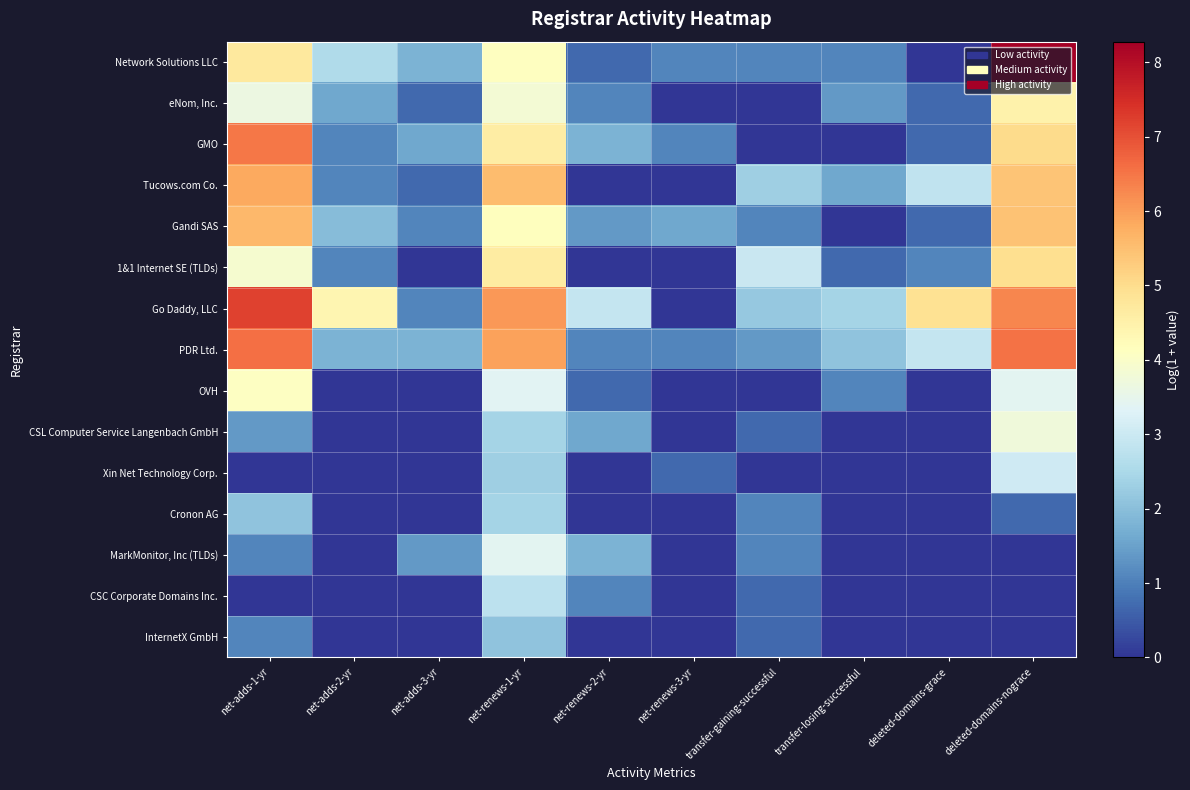

Reading left to right, what are all the values shown in this chart?

Network Solutions LLC: net-adds-1-yr=4.7	net-adds-2-yr=2.6	net-adds-3-yr=1.8	net-renews-1-yr=4.1	net-renews-2-yr=0.7	net-renews-3-yr=1.1	transfer-gaining-successful=1.1	transfer-losing-successful=1.1	deleted-domains-grace=0.0	deleted-domains-nograce=8.3
eNom, Inc.: net-adds-1-yr=3.6	net-adds-2-yr=1.6	net-adds-3-yr=0.7	net-renews-1-yr=3.8	net-renews-2-yr=1.1	net-renews-3-yr=0.0	transfer-gaining-successful=0.0	transfer-losing-successful=1.4	deleted-domains-grace=0.7	deleted-domains-nograce=4.5
GMO: net-adds-1-yr=6.5	net-adds-2-yr=1.1	net-adds-3-yr=1.6	net-renews-1-yr=4.6	net-renews-2-yr=1.8	net-renews-3-yr=1.1	transfer-gaining-successful=0.0	transfer-losing-successful=0.0	deleted-domains-grace=0.7	deleted-domains-nograce=5.0
Tucows.com Co.: net-adds-1-yr=5.8	net-adds-2-yr=1.1	net-adds-3-yr=0.7	net-renews-1-yr=5.5	net-renews-2-yr=0.0	net-renews-3-yr=0.0	transfer-gaining-successful=2.3	transfer-losing-successful=1.6	deleted-domains-grace=2.8	deleted-domains-nograce=5.4
Gandi SAS: net-adds-1-yr=5.6	net-adds-2-yr=1.9	net-adds-3-yr=1.1	net-renews-1-yr=4.1	net-renews-2-yr=1.4	net-renews-3-yr=1.6	transfer-gaining-successful=1.1	transfer-losing-successful=0.0	deleted-domains-grace=0.7	deleted-domains-nograce=5.5
1&1 Internet SE (TLDs): net-adds-1-yr=3.9	net-adds-2-yr=1.1	net-adds-3-yr=0.0	net-renews-1-yr=4.6	net-renews-2-yr=0.0	net-renews-3-yr=0.0	transfer-gaining-successful=2.9	transfer-losing-successful=0.7	deleted-domains-grace=1.1	deleted-domains-nograce=5.0
Go Daddy, LLC: net-adds-1-yr=7.2	net-adds-2-yr=4.4	net-adds-3-yr=1.1	net-renews-1-yr=6.1	net-renews-2-yr=2.9	net-renews-3-yr=0.0	transfer-gaining-successful=2.2	transfer-losing-successful=2.4	deleted-domains-grace=4.9	deleted-domains-nograce=6.3
PDR Ltd.: net-adds-1-yr=6.6	net-adds-2-yr=1.8	net-adds-3-yr=1.8	net-renews-1-yr=5.9	net-renews-2-yr=1.1	net-renews-3-yr=1.1	transfer-gaining-successful=1.4	transfer-losing-successful=2.1	deleted-domains-grace=2.9	deleted-domains-nograce=6.6
OVH: net-adds-1-yr=4.1	net-adds-2-yr=0.0	net-adds-3-yr=0.0	net-renews-1-yr=3.4	net-renews-2-yr=0.7	net-renews-3-yr=0.0	transfer-gaining-successful=0.0	transfer-losing-successful=1.1	deleted-domains-grace=0.0	deleted-domains-nograce=3.4
CSL Computer Service Langenbach GmbH: net-adds-1-yr=1.4	net-adds-2-yr=0.0	net-adds-3-yr=0.0	net-renews-1-yr=2.4	net-renews-2-yr=1.6	net-renews-3-yr=0.0	transfer-gaining-successful=0.7	transfer-losing-successful=0.0	deleted-domains-grace=0.0	deleted-domains-nograce=3.7
Xin Net Technology Corp.: net-adds-1-yr=0.0	net-adds-2-yr=0.0	net-adds-3-yr=0.0	net-renews-1-yr=2.3	net-renews-2-yr=0.0	net-renews-3-yr=0.7	transfer-gaining-successful=0.0	transfer-losing-successful=0.0	deleted-domains-grace=0.0	deleted-domains-nograce=3.0
Cronon AG: net-adds-1-yr=2.1	net-adds-2-yr=0.0	net-adds-3-yr=0.0	net-renews-1-yr=2.4	net-renews-2-yr=0.0	net-renews-3-yr=0.0	transfer-gaining-successful=1.1	transfer-losing-successful=0.0	deleted-domains-grace=0.0	deleted-domains-nograce=0.7
MarkMonitor, Inc (TLDs): net-adds-1-yr=1.1	net-adds-2-yr=0.0	net-adds-3-yr=1.4	net-renews-1-yr=3.4	net-renews-2-yr=1.8	net-renews-3-yr=0.0	transfer-gaining-successful=1.1	transfer-losing-successful=0.0	deleted-domains-grace=0.0	deleted-domains-nograce=0.0
CSC Corporate Domains Inc.: net-adds-1-yr=0.0	net-adds-2-yr=0.0	net-adds-3-yr=0.0	net-renews-1-yr=2.8	net-renews-2-yr=1.1	net-renews-3-yr=0.0	transfer-gaining-successful=0.7	transfer-losing-successful=0.0	deleted-domains-grace=0.0	deleted-domains-nograce=0.0
InternetX GmbH: net-adds-1-yr=1.1	net-adds-2-yr=0.0	net-adds-3-yr=0.0	net-renews-1-yr=2.1	net-renews-2-yr=0.0	net-renews-3-yr=0.0	transfer-gaining-successful=0.7	transfer-losing-successful=0.0	deleted-domains-grace=0.0	deleted-domains-nograce=0.0